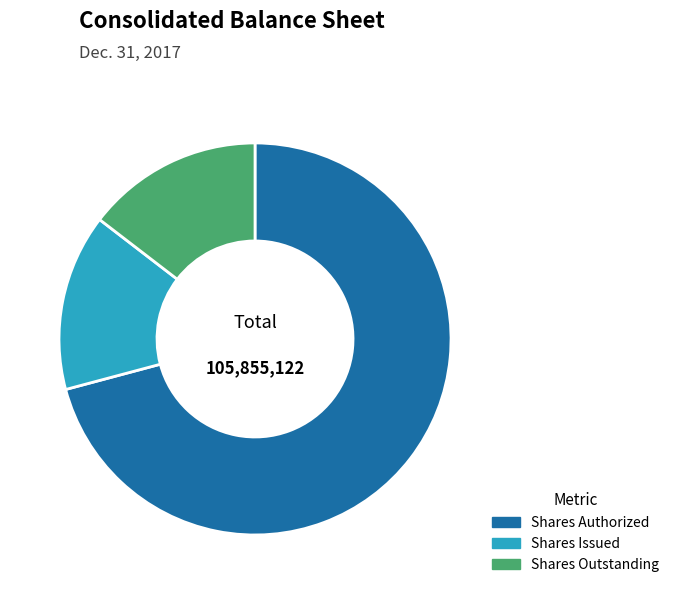

True or false: Shares Outstanding accounts for 15% of the total.

True